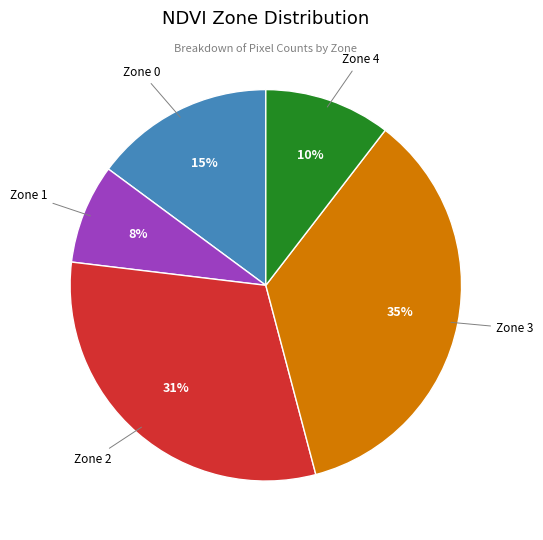

To the nearest percent, what is the difference between the largest and smallest slice percentages?

27%